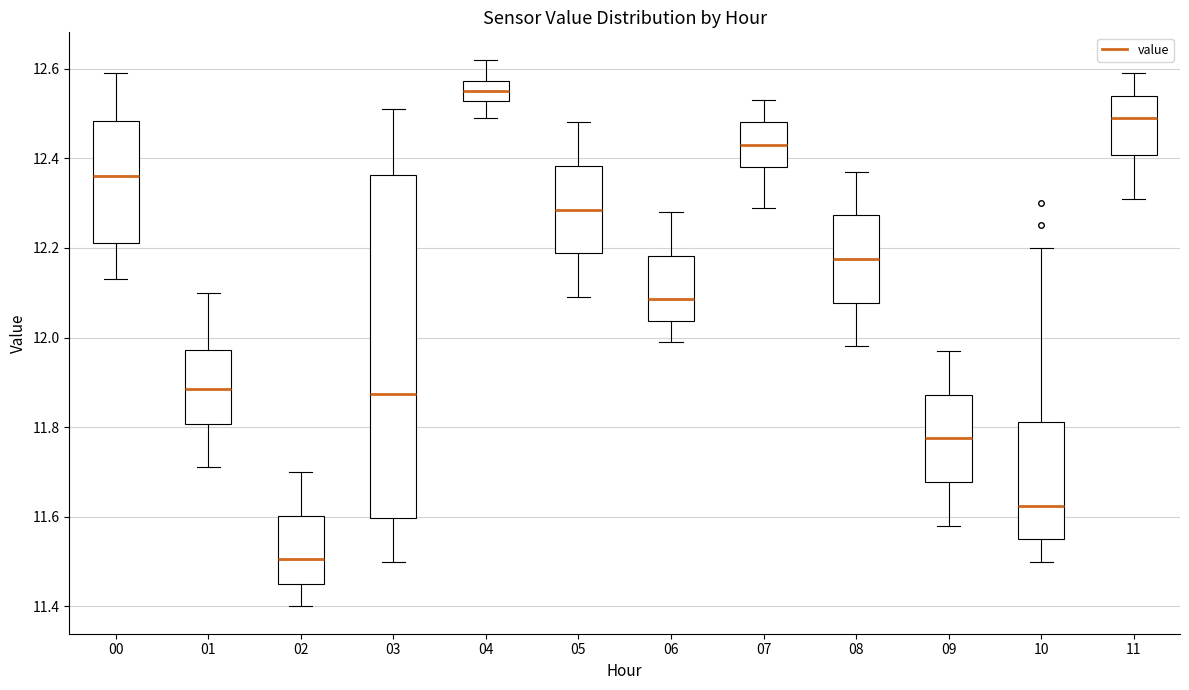

Where is the lower edge of the box at x = 10 on the y-axis? The values are not printed on the chart, so give them approximately, as read against the axis.

11.56